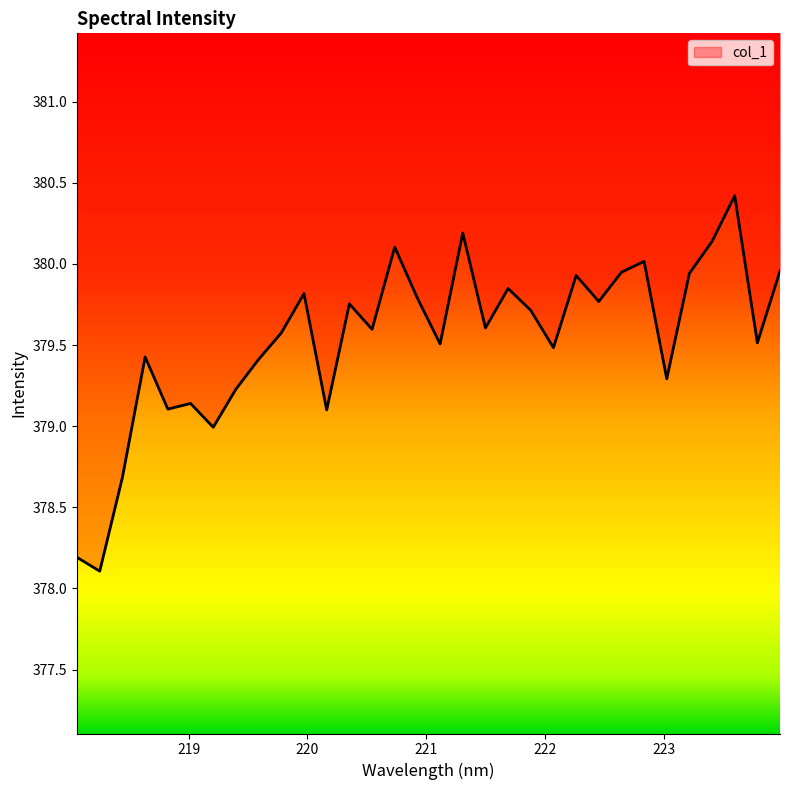

How many points are higher than both their immediate neighbors (excluding endpoints)?

10